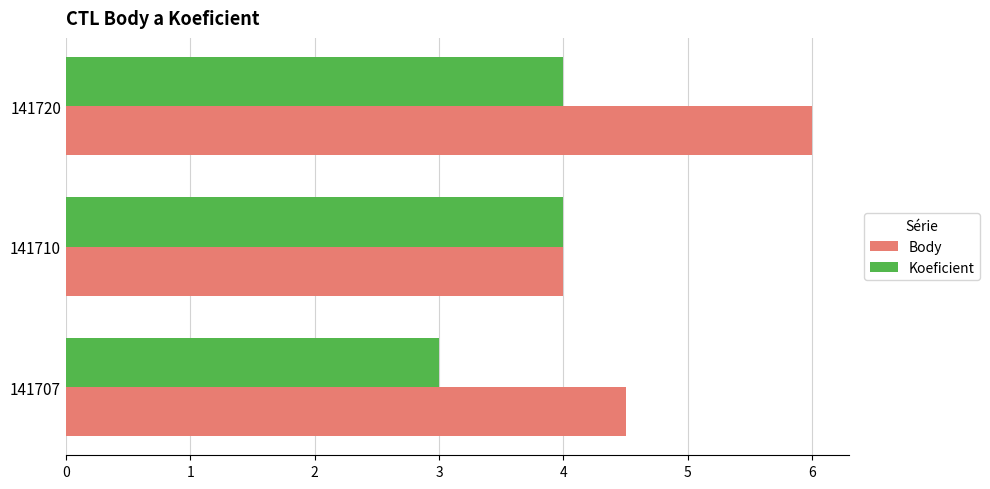

Between 141707 and 141720, which series saw the biggest shift?

Body